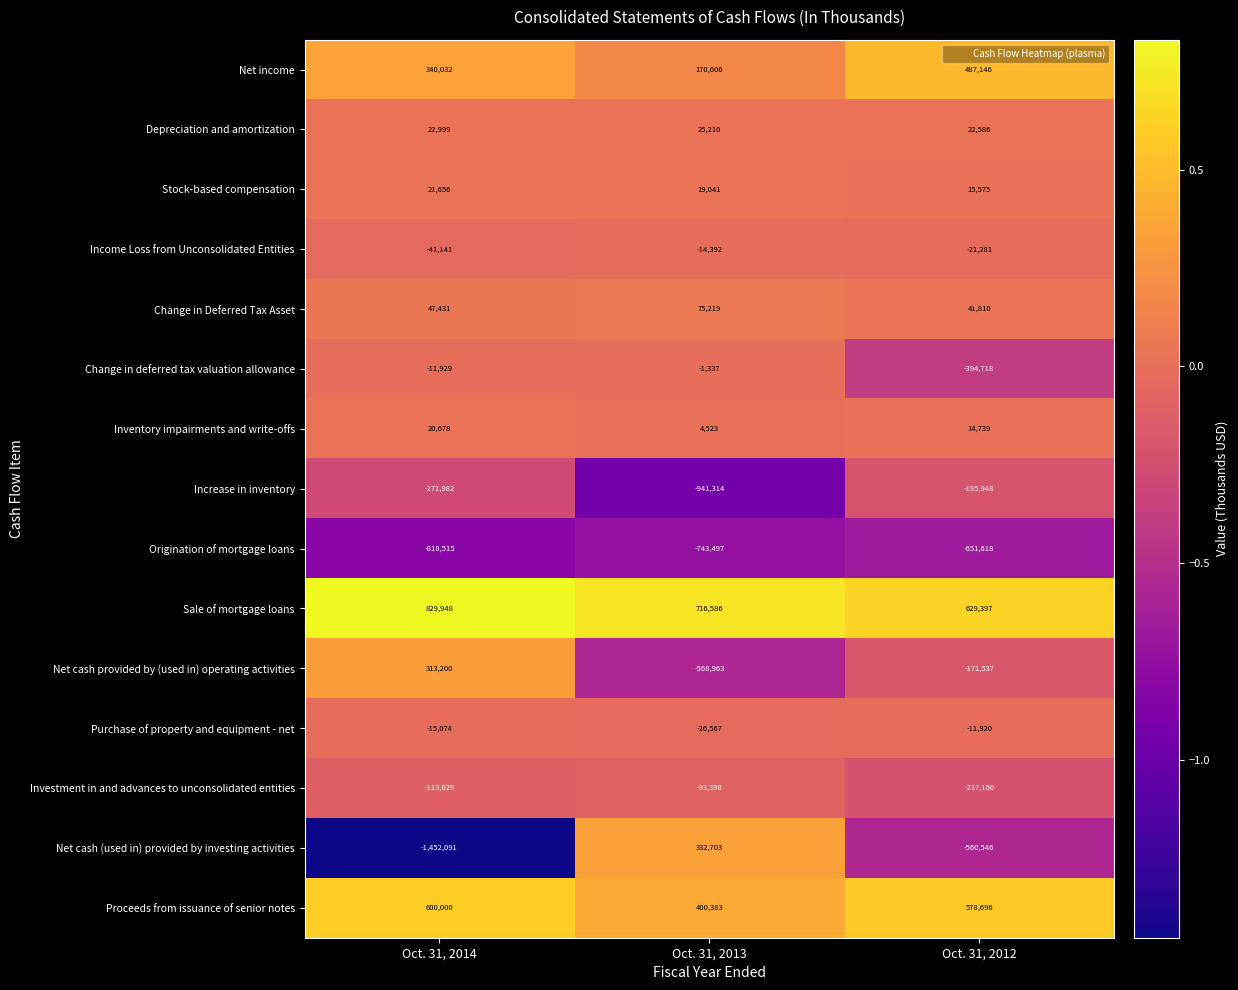

True or false: Stock-based compensation has a value of 21656 at Oct. 31, 2014.

True